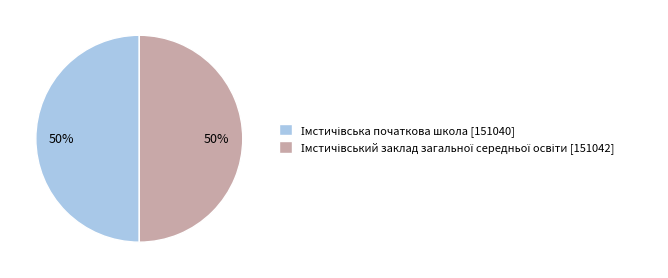

Which slice is the largest?

Імстичівський заклад загальної середньої освіти